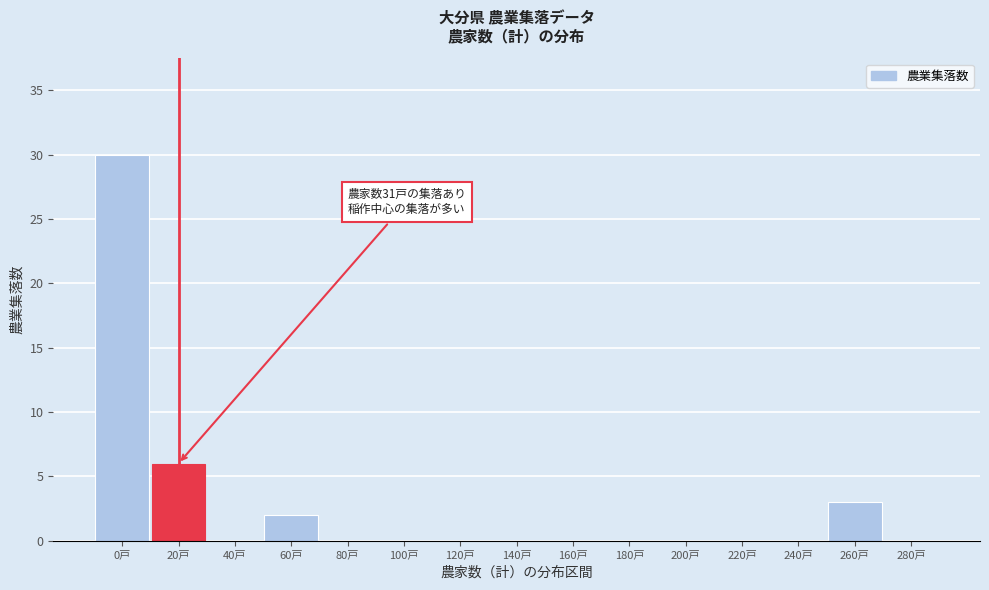

Reading left to right, extract all data points from this chart.

0戸=30	20戸=6	40戸=0	60戸=2	80戸=0	100戸=0	120戸=0	140戸=0	160戸=0	180戸=0	200戸=0	220戸=0	240戸=0	260戸=3	280戸=0